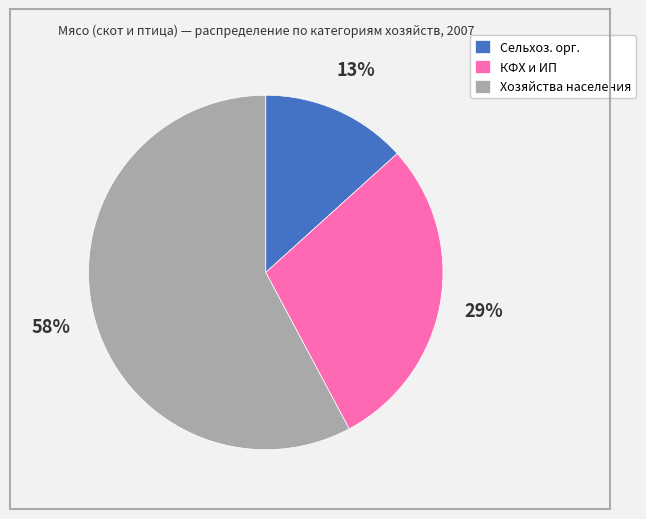

The КФХ и ИП slice represents 42% of the pie. True or false?

False